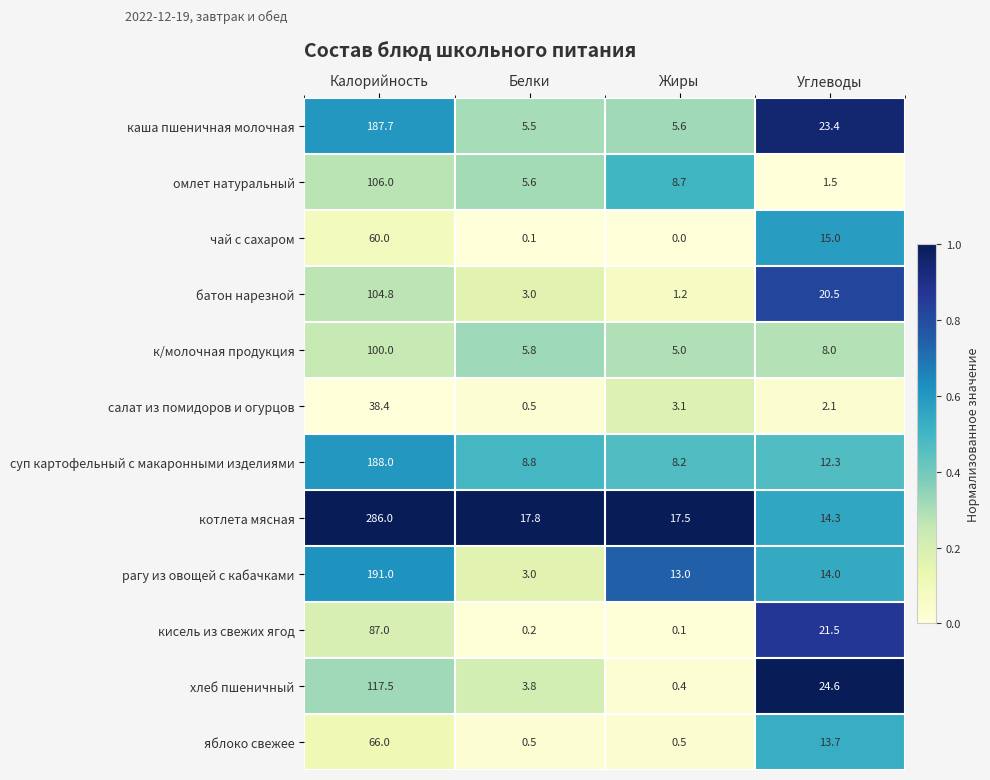

What is the difference between the maximum and minimum values in the батон нарезной series?

103.6